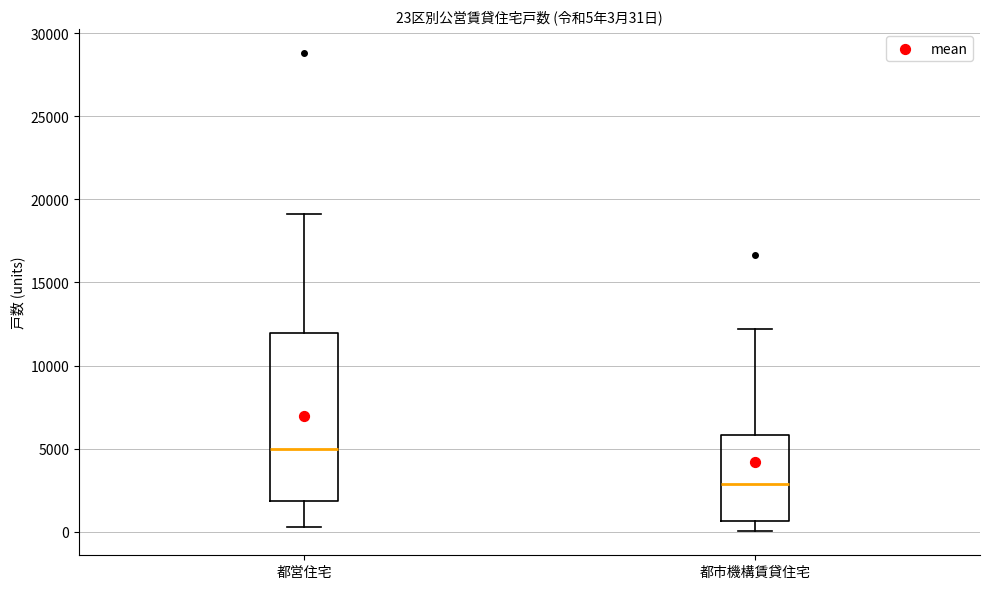

Which box's median line is the highest?

都営住宅